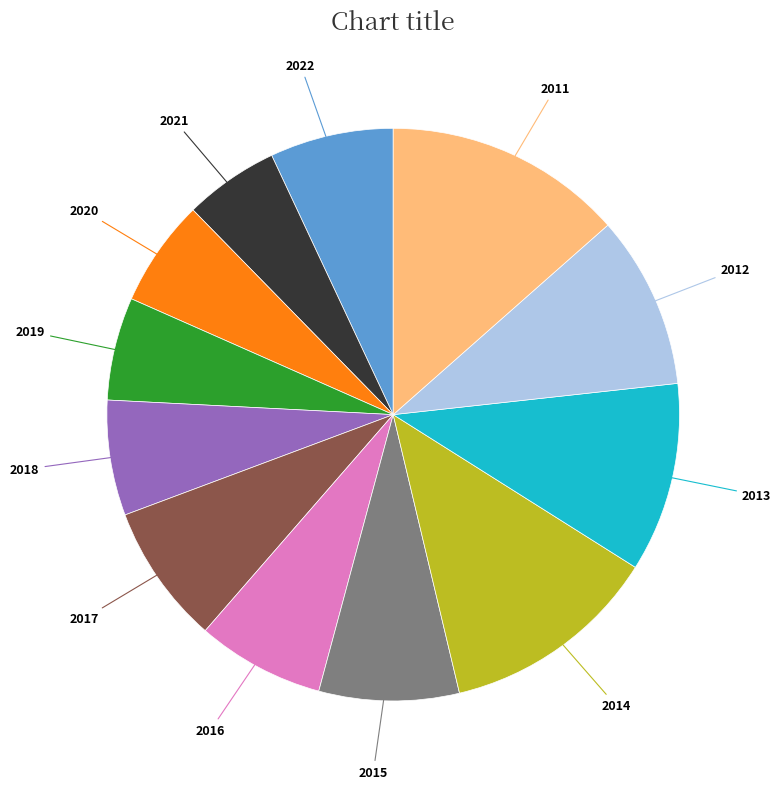

What is the ratio of the value at 2018 to the value at 2020?

1.1